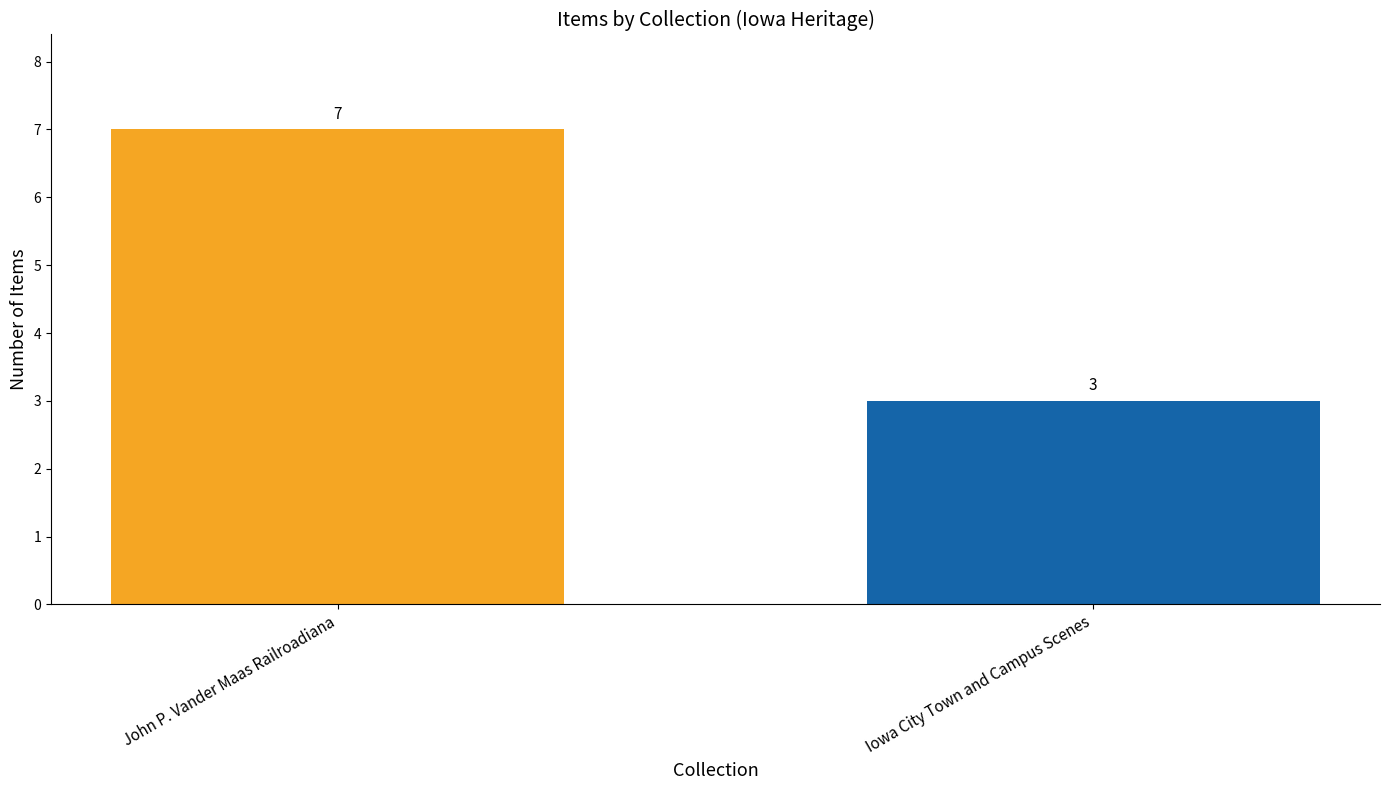

How many data points are less than 7?

1